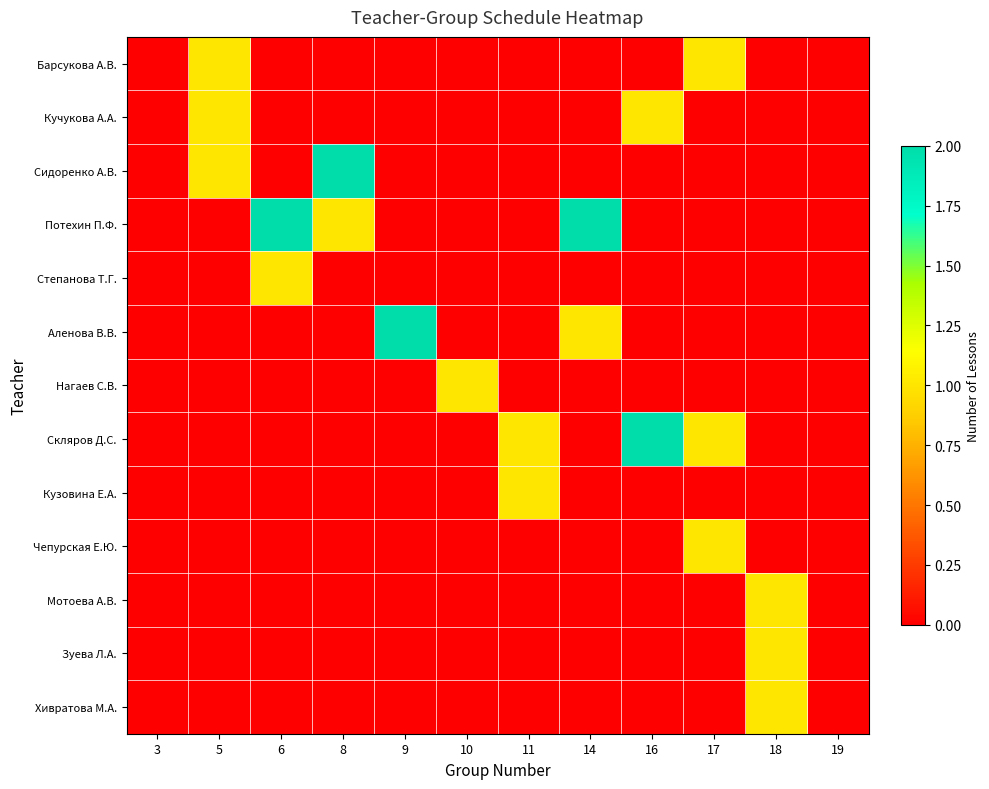

List the series in order of their peak value, lowest first.

Барсукова А.В., Кучукова А.А., Степанова Т.Г., Нагаев С.В., Кузовина Е.А., Чепурская Е.Ю., Мотоева А.В., Зуева Л.А., Хивратова М.А., Сидоренко А.В., Потехин П.Ф., Аленова В.В., Скляров Д.С.